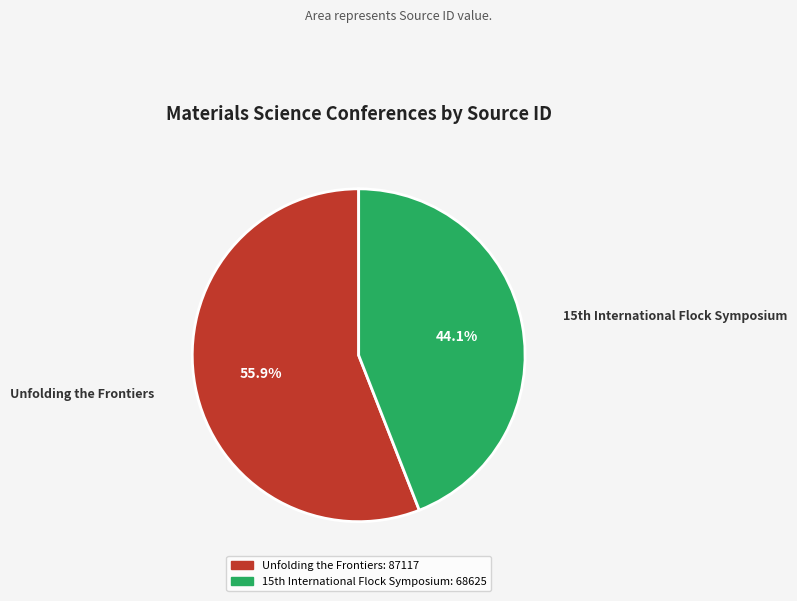

How many segments does this pie chart have?

2